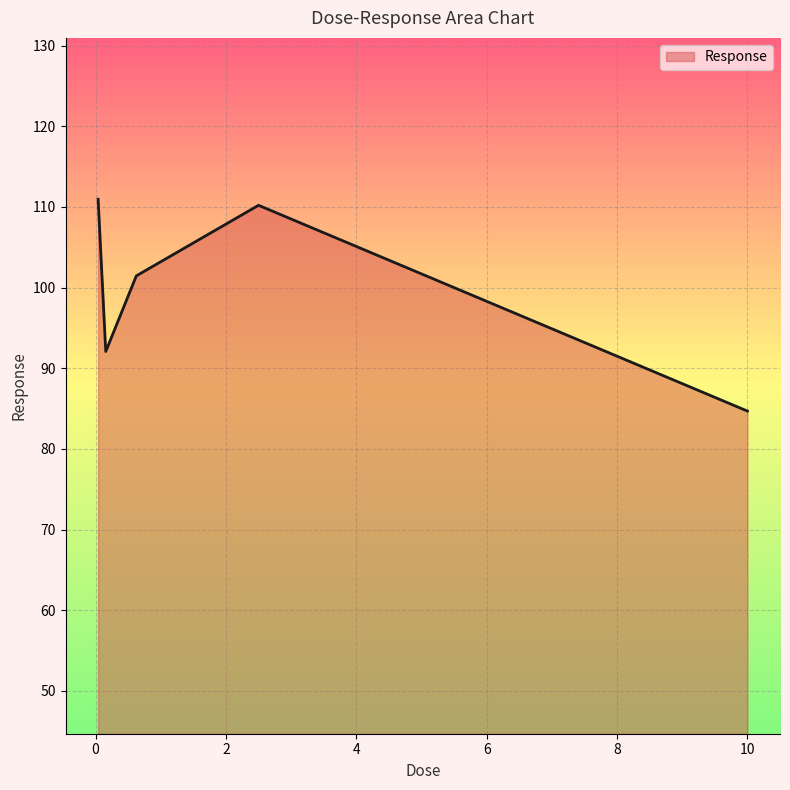

What is the sum of all values?

499.3